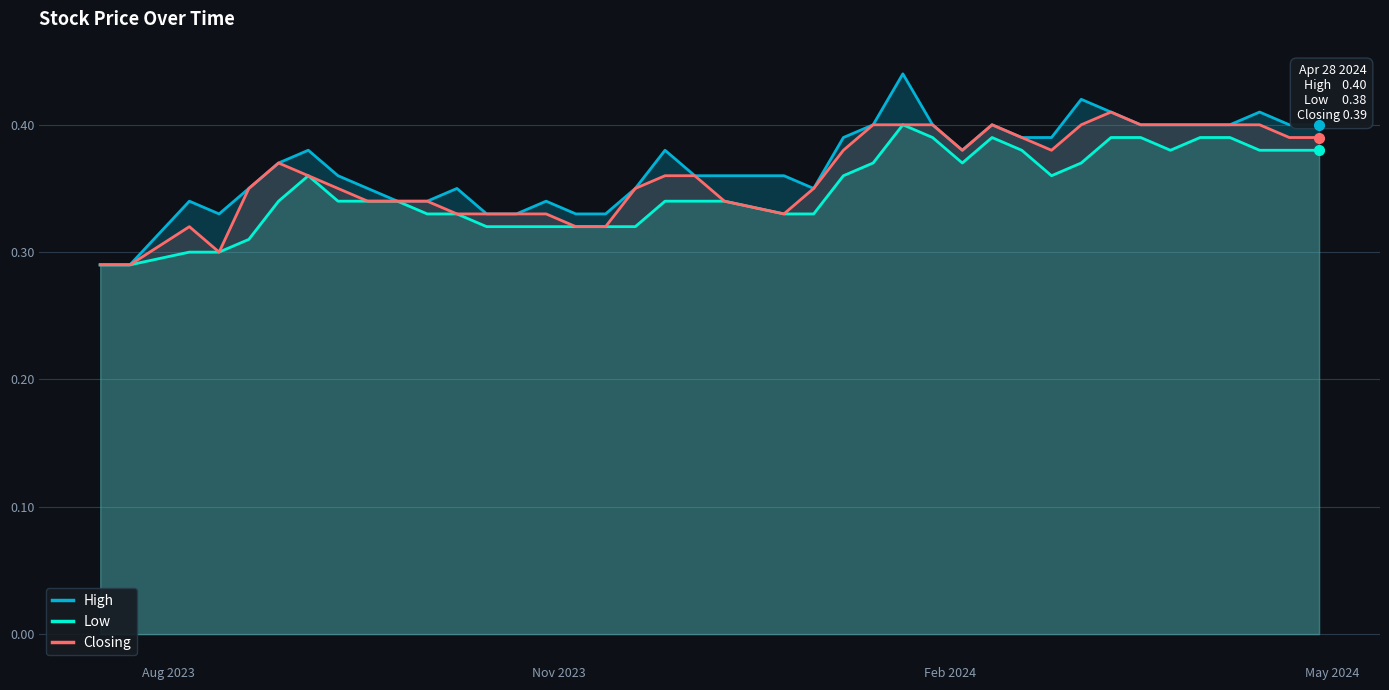

What is the greatest value displayed?

0.4